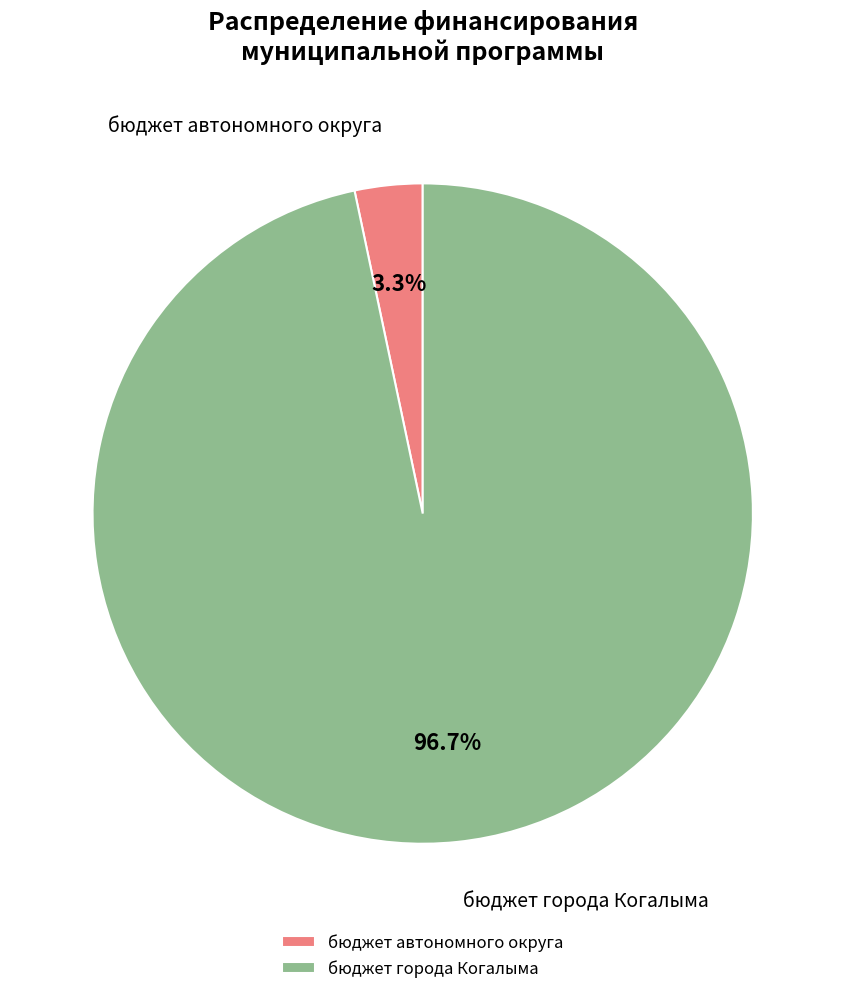

Does бюджет автономного округа account for over 50% of the chart?

No